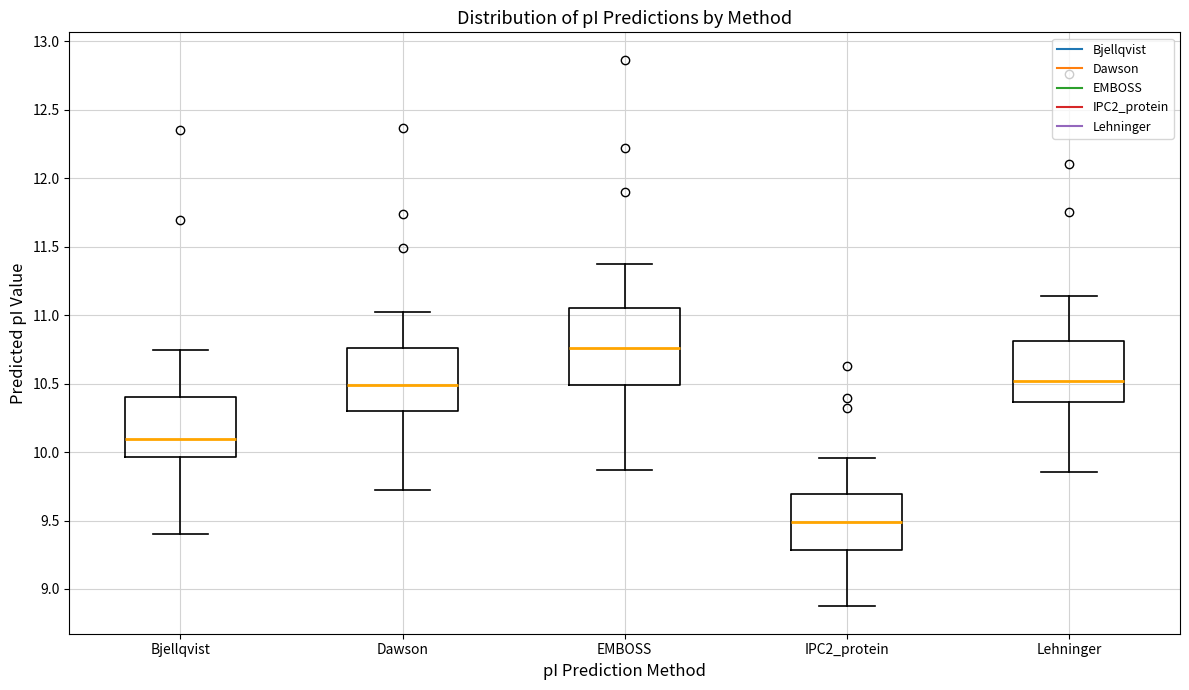

Reading left to right, read every box against the y-axis: the position of its median line, the range the box covers, and the ends of its whiskers. The values are not printed on the chart, so give them approximately, as read against the axis.

Bjellqvist: median 10.10, box 9.95 to 10.40, whiskers 9.40 to 10.75
Dawson: median 10.50, box 10.30 to 10.75, whiskers 9.70 to 11.00
EMBOSS: median 10.75, box 10.50 to 11.05, whiskers 9.85 to 11.35
IPC2_protein: median 9.50, box 9.30 to 9.70, whiskers 8.85 to 9.95
Lehninger: median 10.50, box 10.35 to 10.80, whiskers 9.85 to 11.15